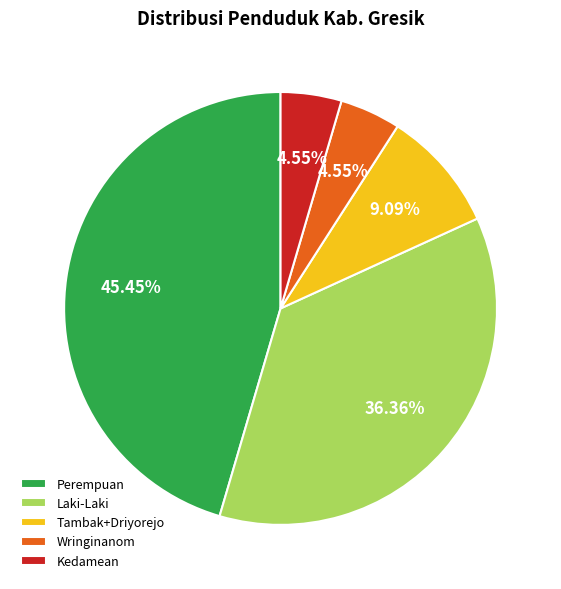

Is there a majority slice in this chart?

No